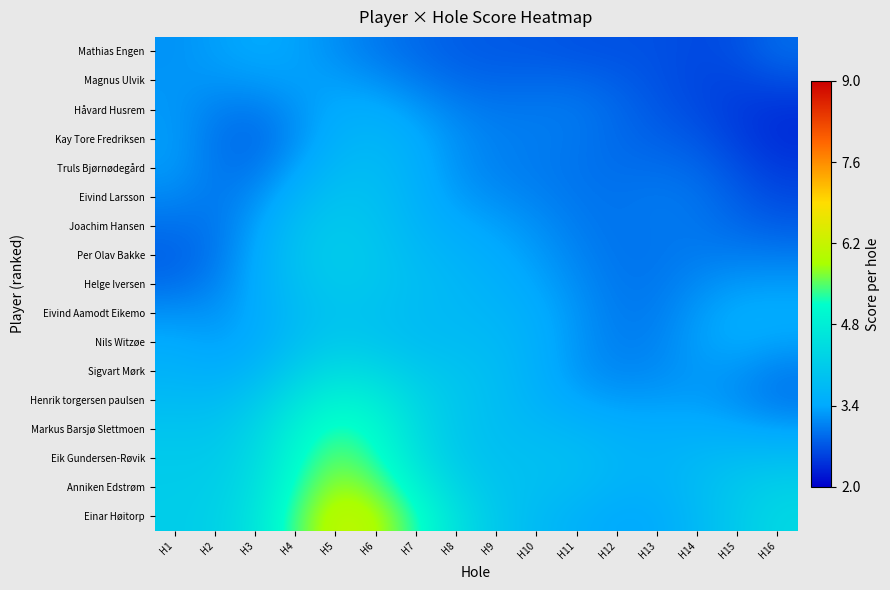

At how many categories does at least one series exceed 4?

11